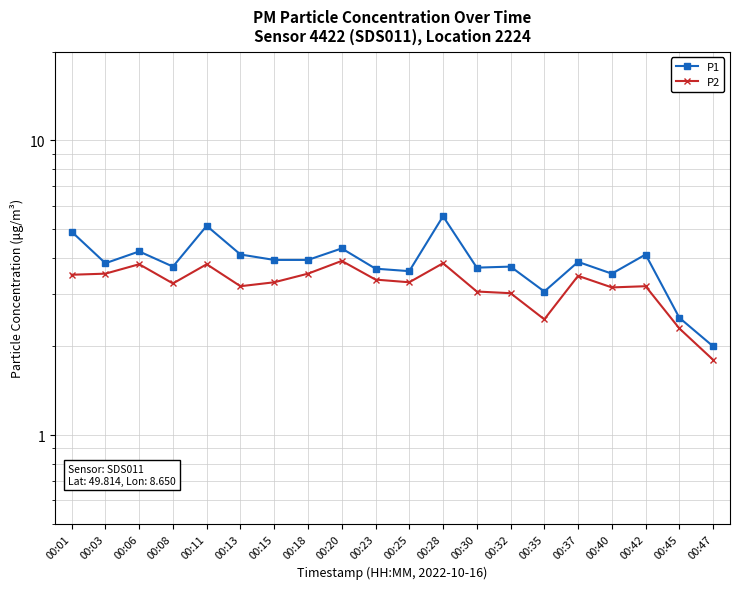

What is the total value across all series at 00:20?

8.2